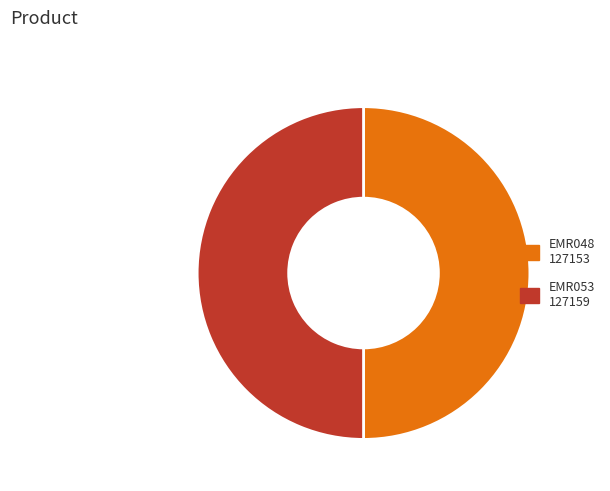

Approximately how many times larger is the value at EMR048 compared to EMR053?

1.0